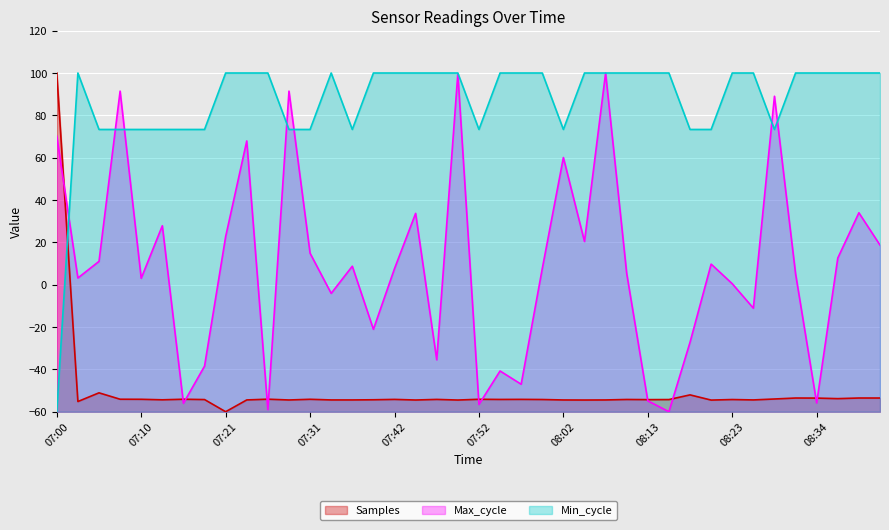

Rank the series by their average value, from lowest to highest.

Samples, Max_cycle, Min_cycle